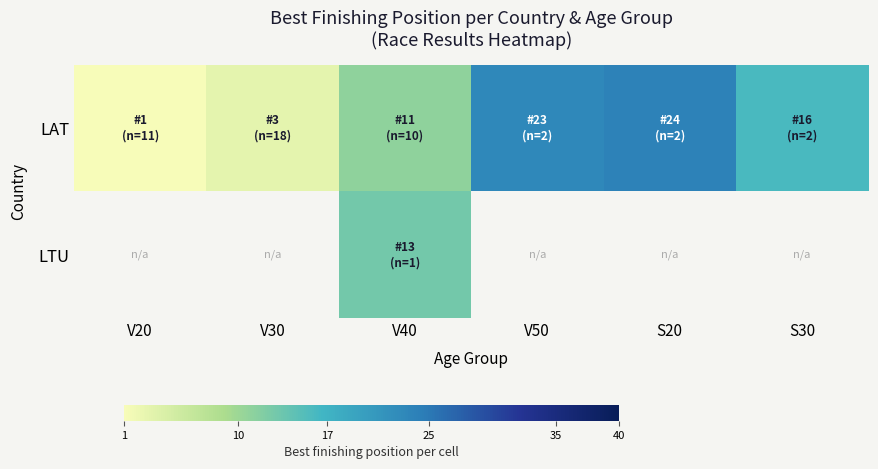

Read the LTU value at V40.

13.0